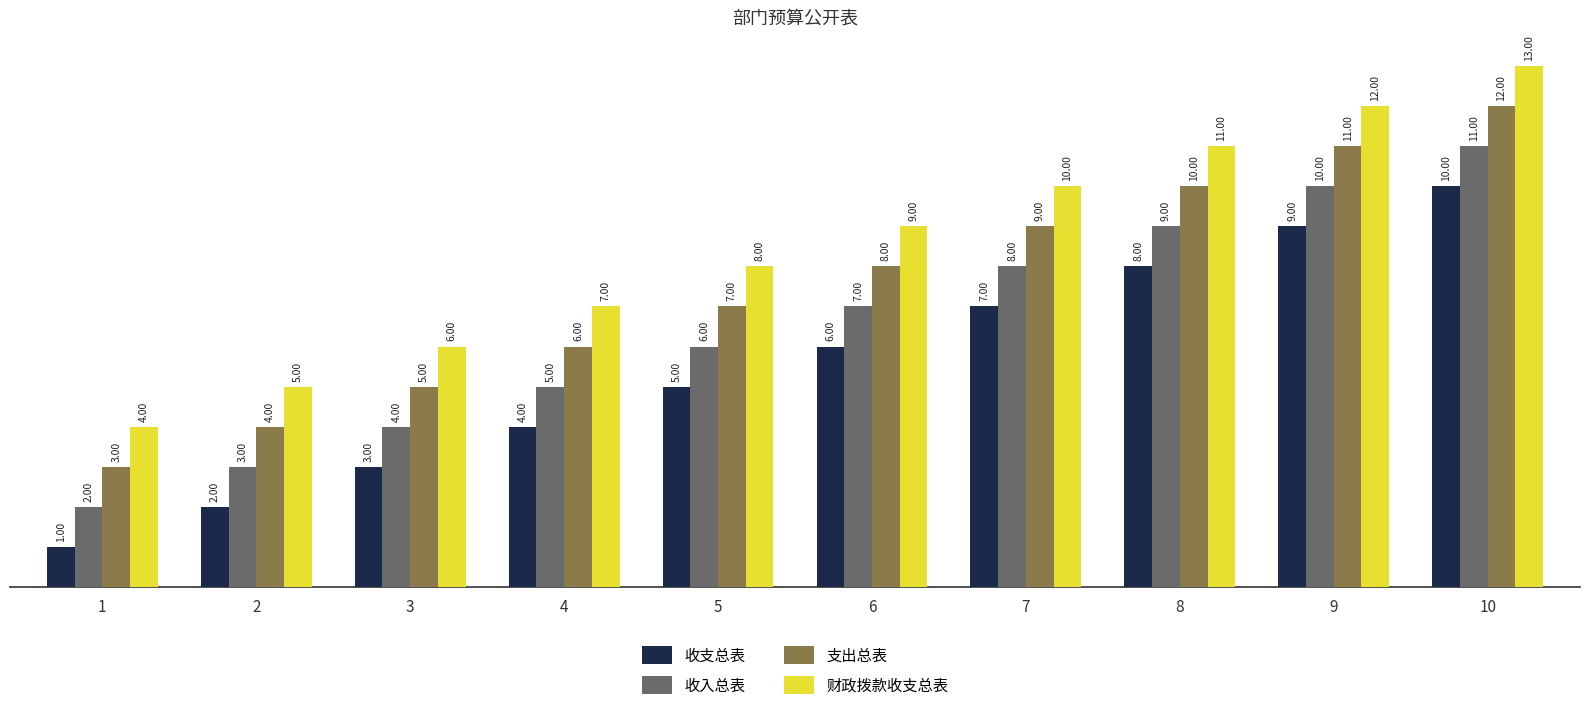

Is it true that 收支总表 equals 1 at 3?

False